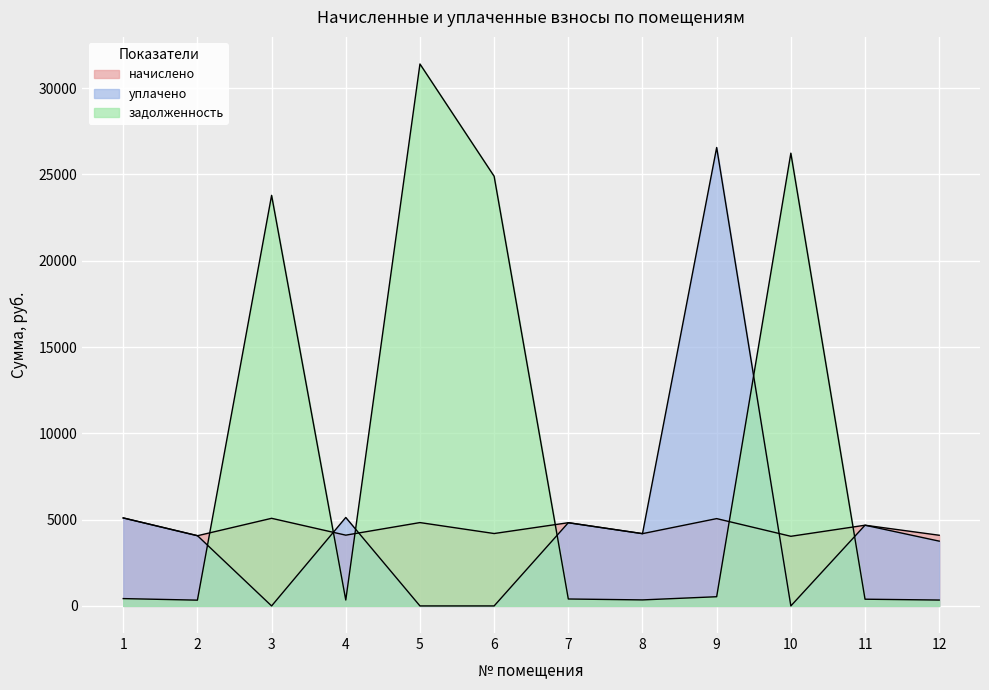

Which has a higher value, 2 or 9?

9